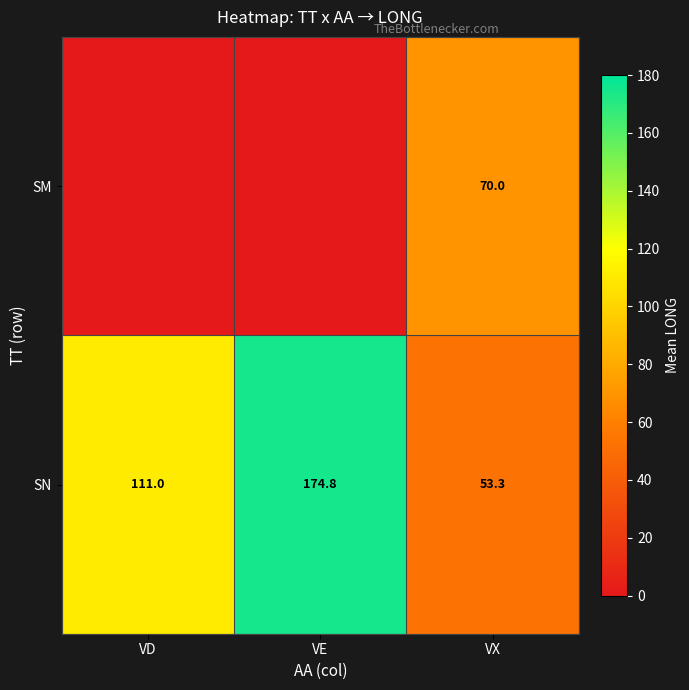

How many values in the SN series are below 111?

1